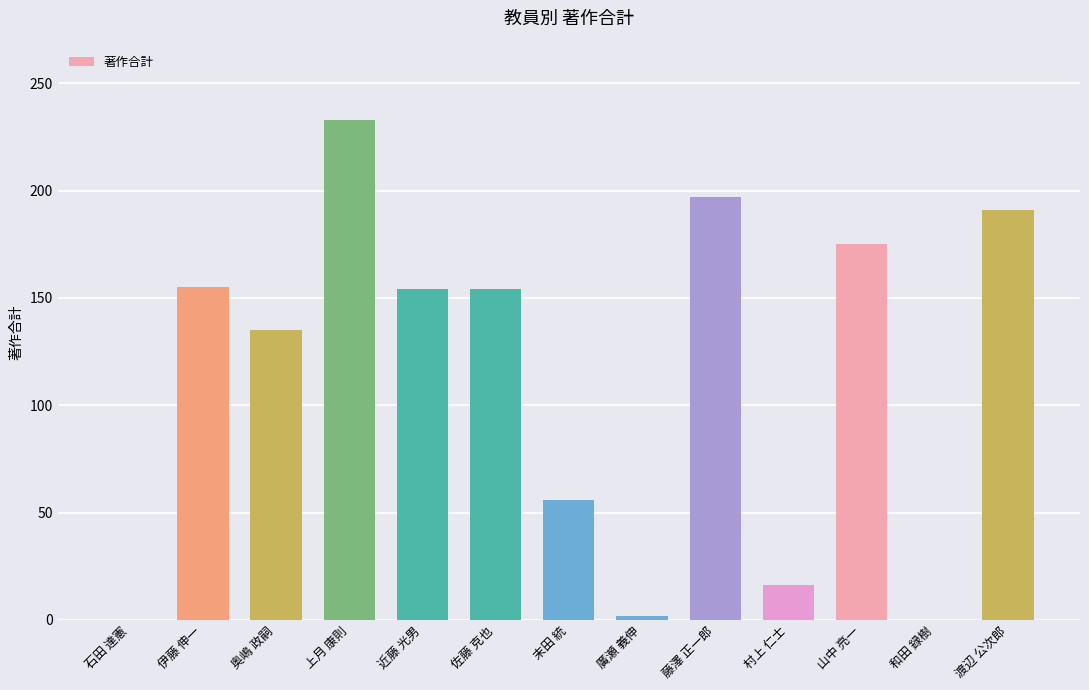

Where does the data first go above 154?

伊藤 伸一